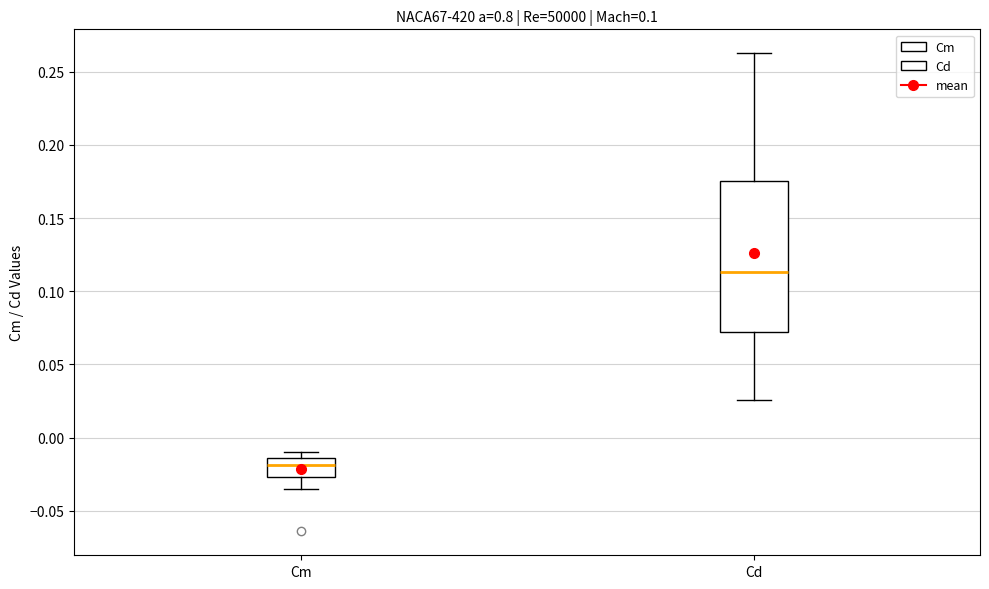

Reading left to right, transcribe this box plot: for each box, give where its median line is, the range the box spans, and where its two whiskers end, as read against the y-axis. The values are not printed on the chart, so give them approximately, as read against the axis.

Cm: median -0.020, box -0.025 to -0.015, whiskers -0.035 to -0.010
Cd: median 0.115, box 0.070 to 0.175, whiskers 0.025 to 0.265